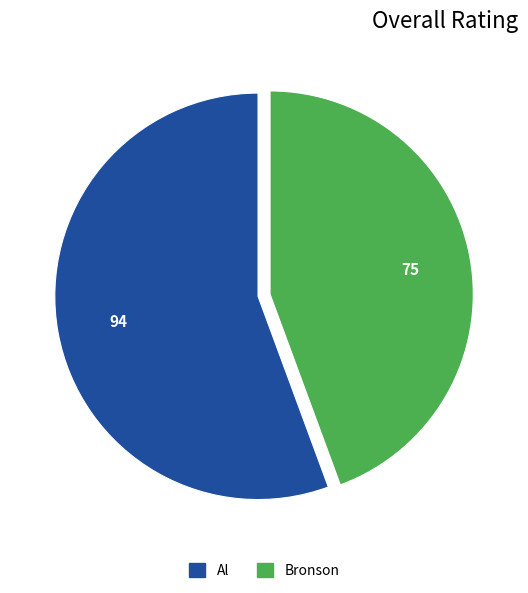

How many segments does this pie chart have?

2